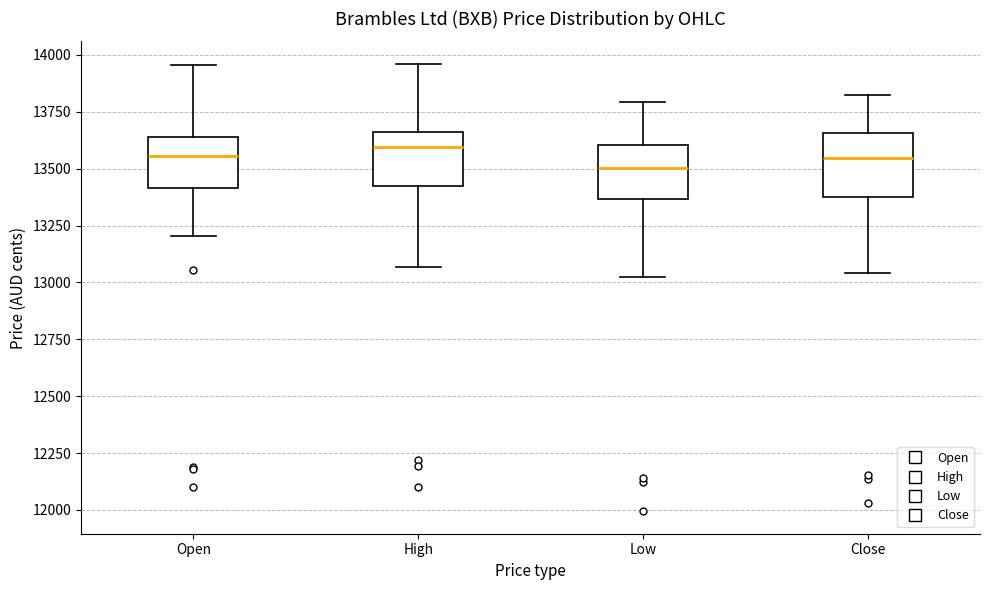

Reading left to right, transcribe this box plot: for each box, give where its median line is, the range the box spans, and where its two whiskers end, as read against the y-axis. The values are not printed on the chart, so give them approximately, as read against the axis.

Open: median 13550, box 13400 to 13650, whiskers 13200 to 13950
High: median 13600, box 13400 to 13650, whiskers 13050 to 13950
Low: median 13500, box 13350 to 13600, whiskers 13050 to 13800
Close: median 13550, box 13400 to 13650, whiskers 13050 to 13800